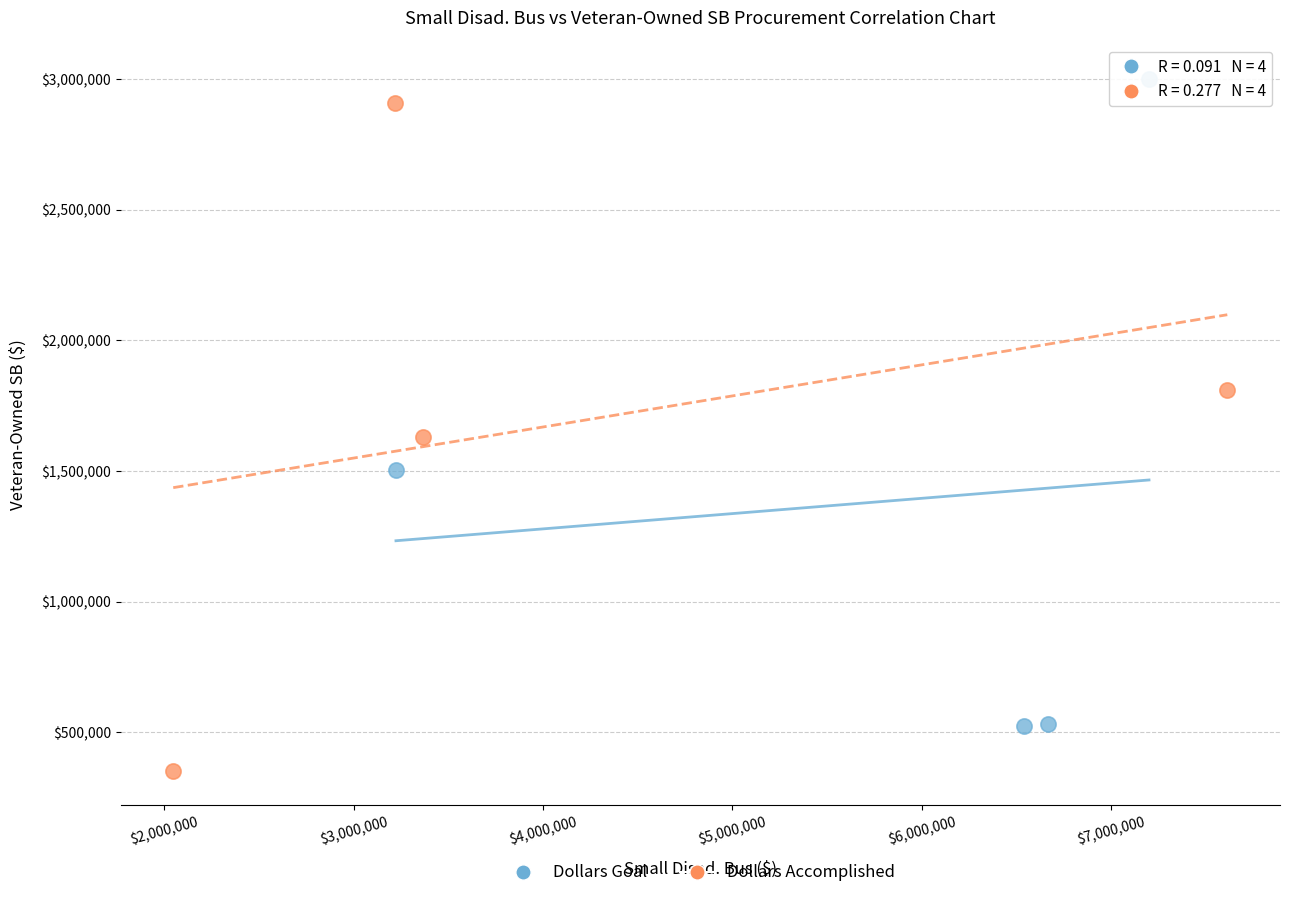

Which series reaches the minimum Y coordinate?

Dollars Accomplished